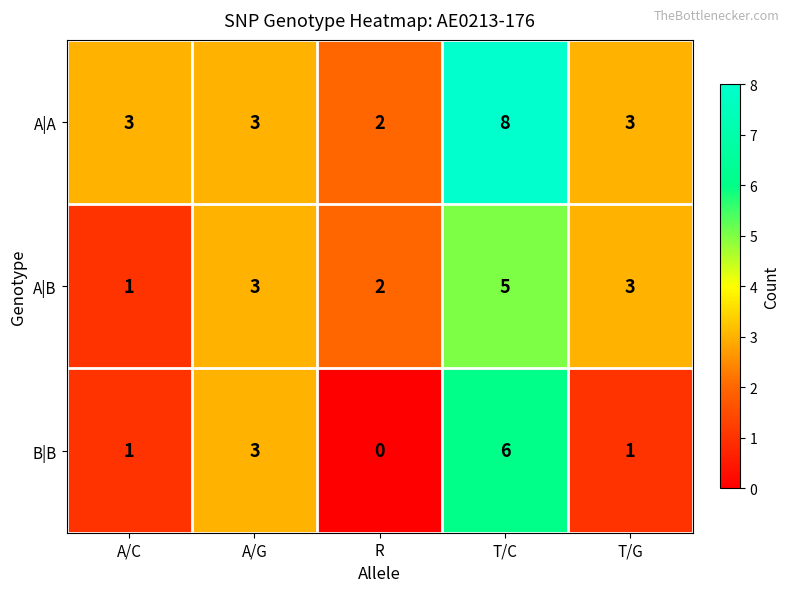

How many distinct data groups are displayed?

3